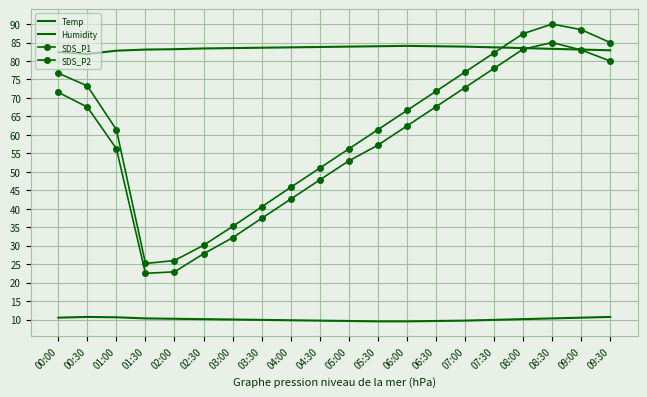

How many values in the SDS_P2 series exceed 62?

10